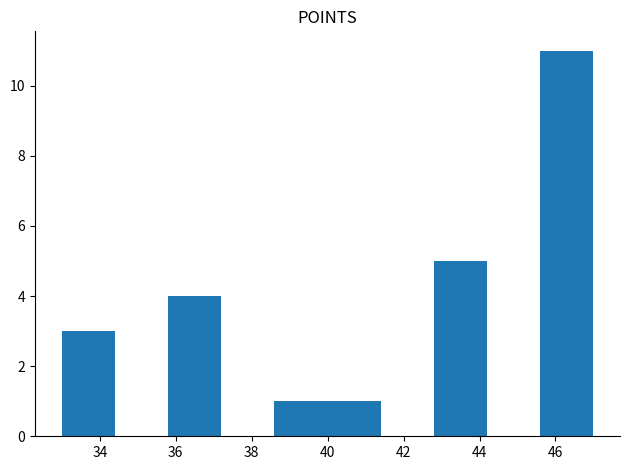

Which range on the x-axis has the tallest bar?

45.6 to 47.0